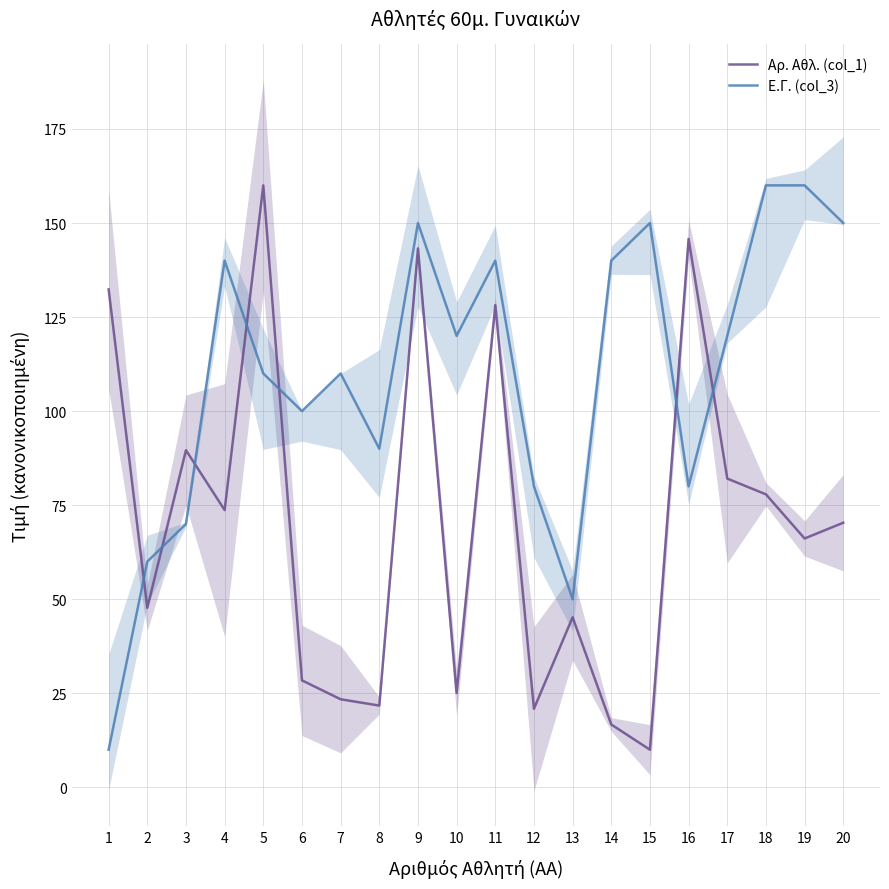

At which category is the sum across all series the highest?

9